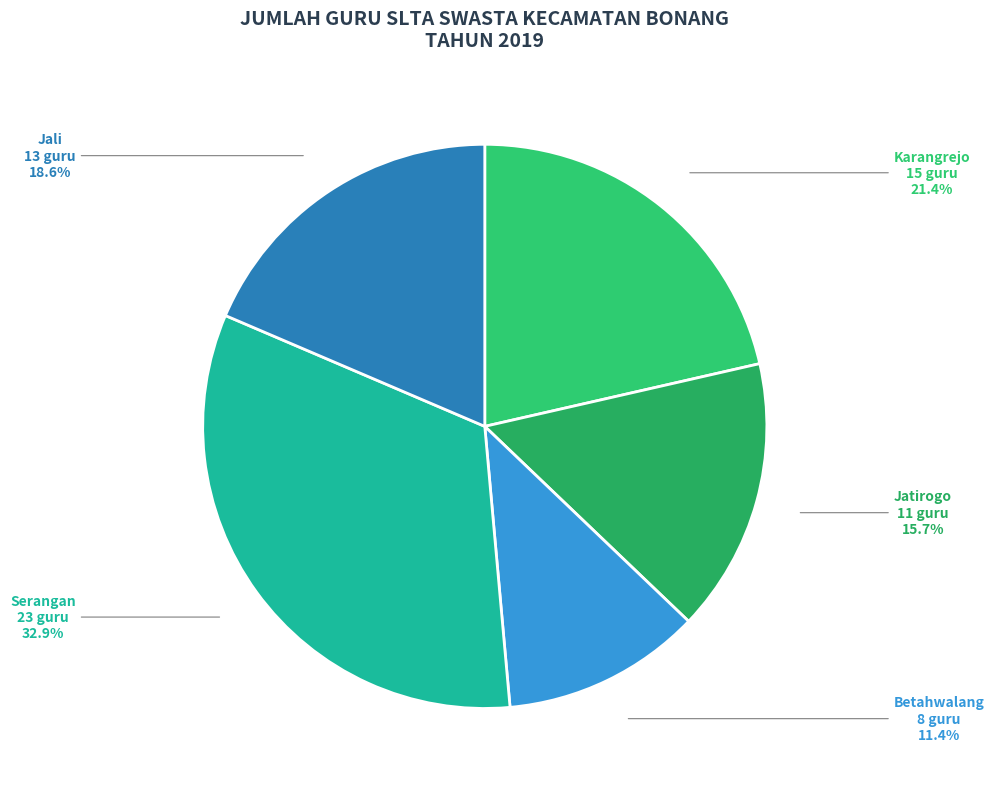

To the nearest percent, what is the average slice percentage?

20%